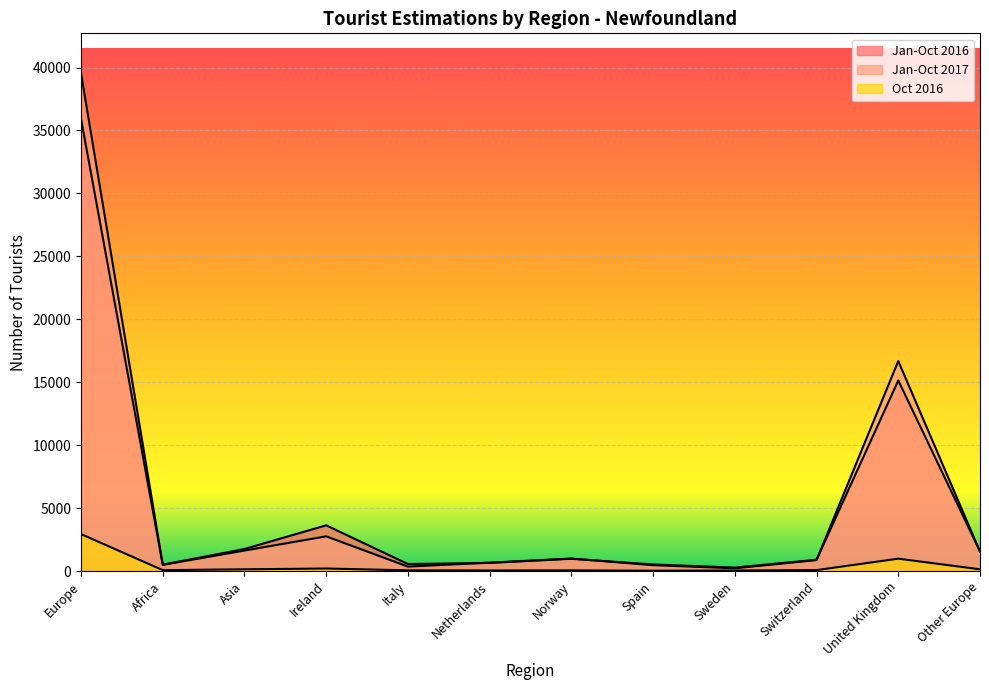

What is the maximum value shown in the chart?

39553